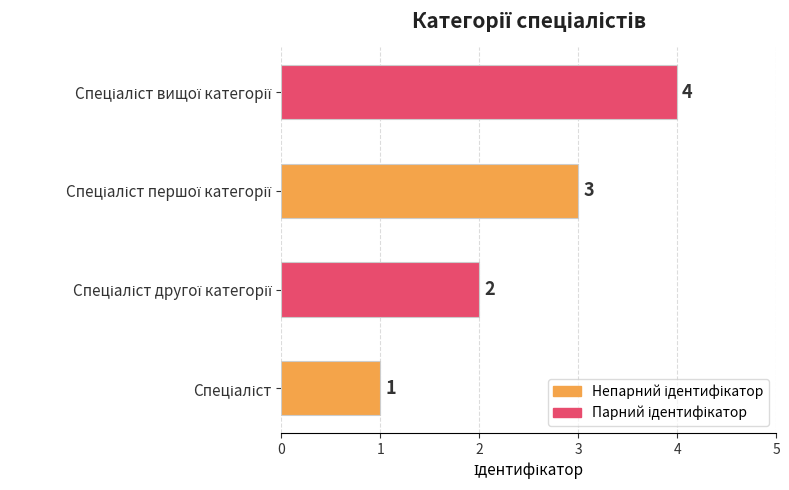

Count the values in the range 2 to 4.

3